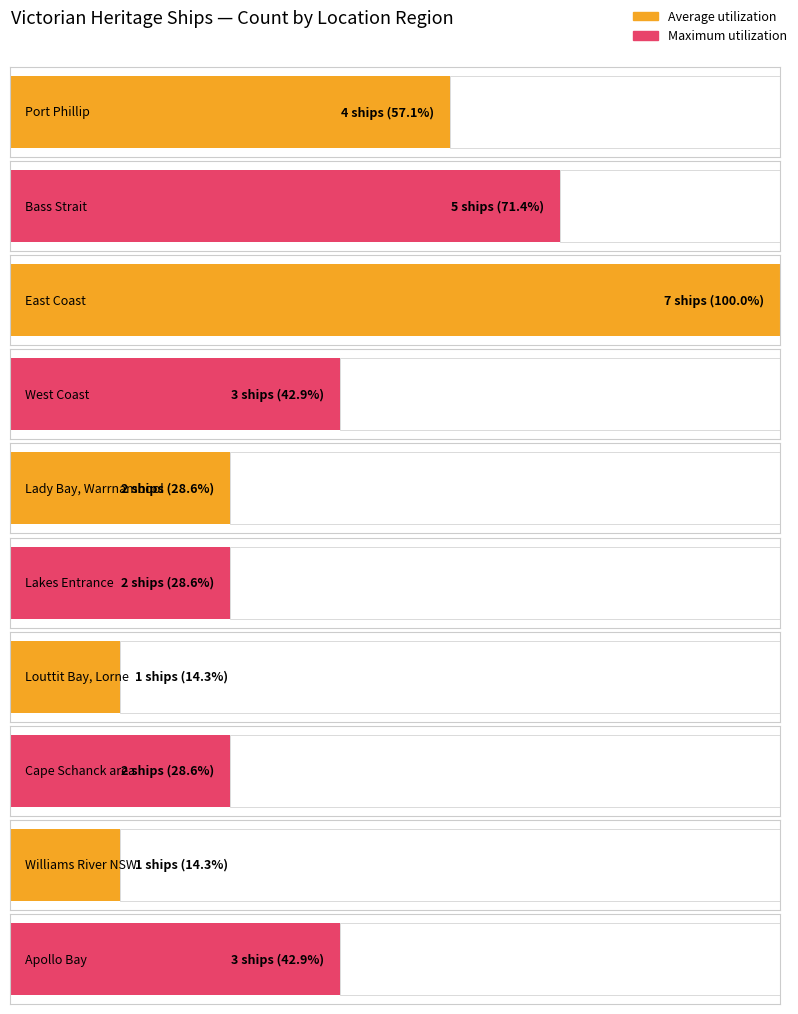

What is the difference between the highest and lowest values at East Coast?

1